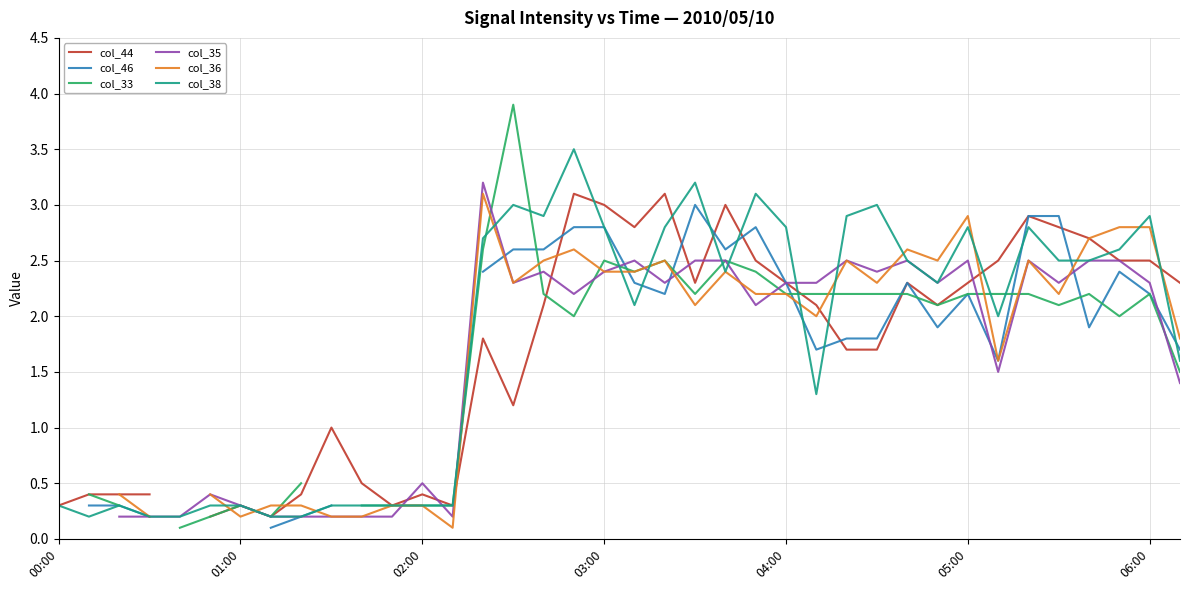

Read the col_38 value at 22.

2.4